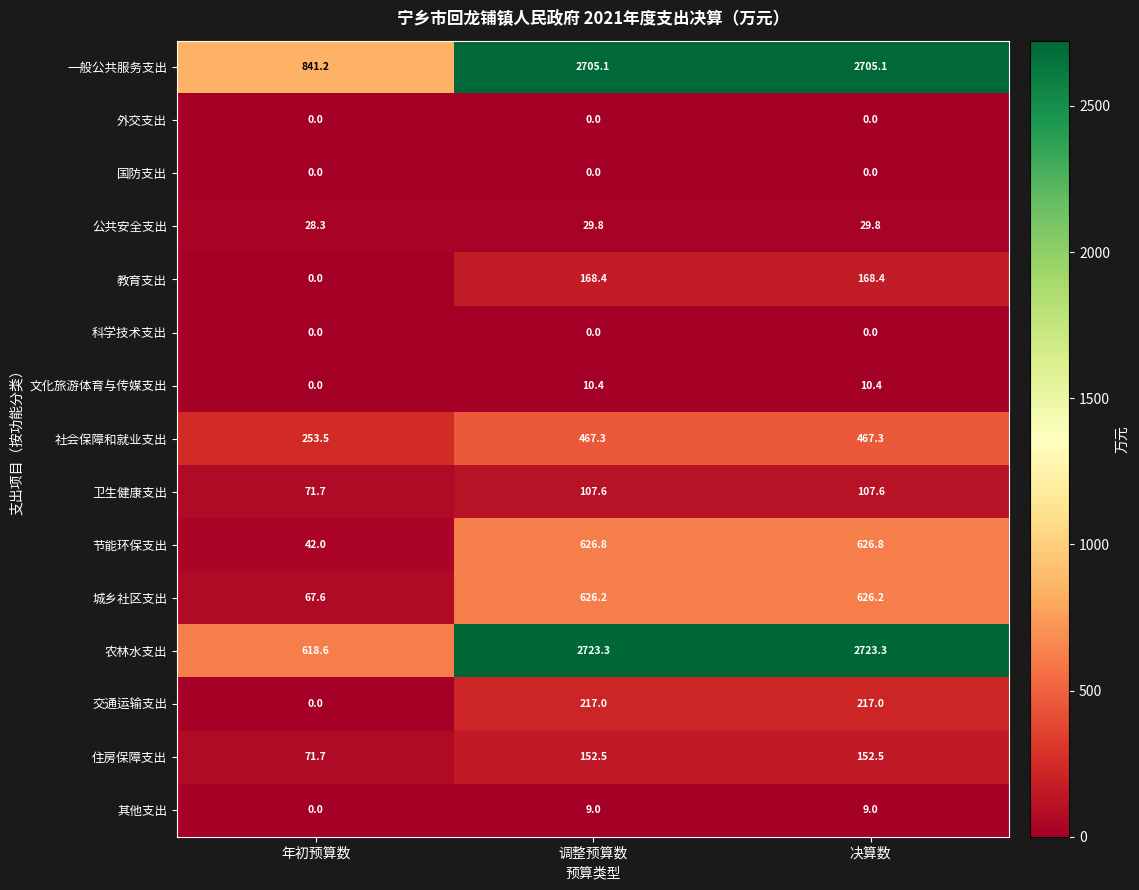

How many data points does each series have?

3